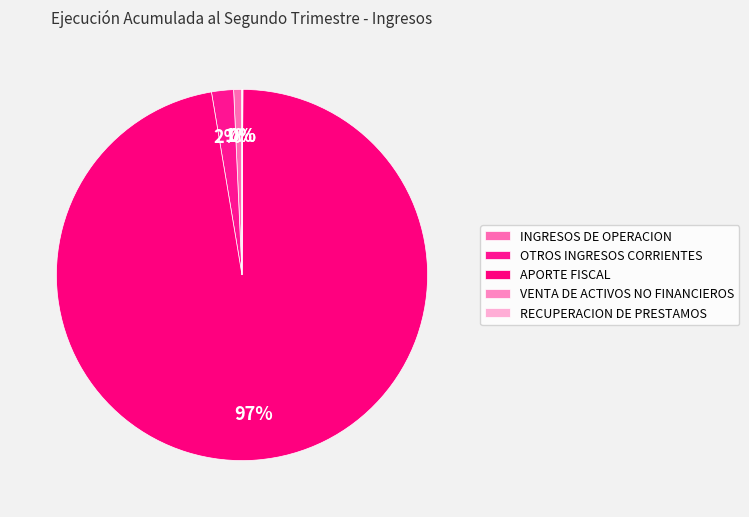

What portion of the pie excludes APORTE FISCAL?

2.7%